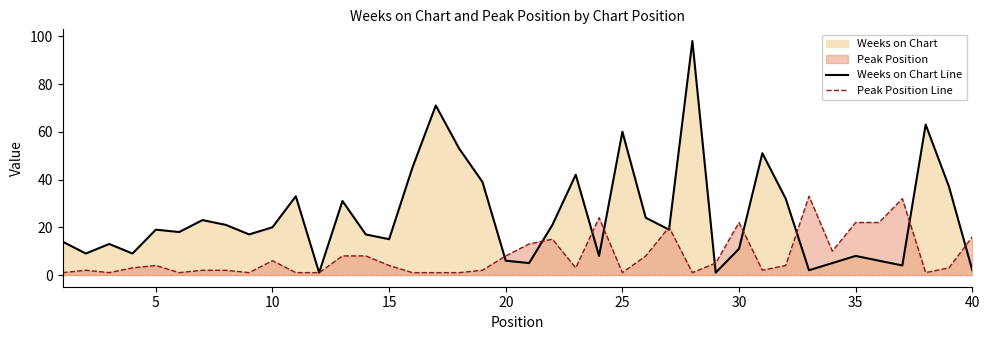

What is the sum of all Weeks on Chart Line values?

973